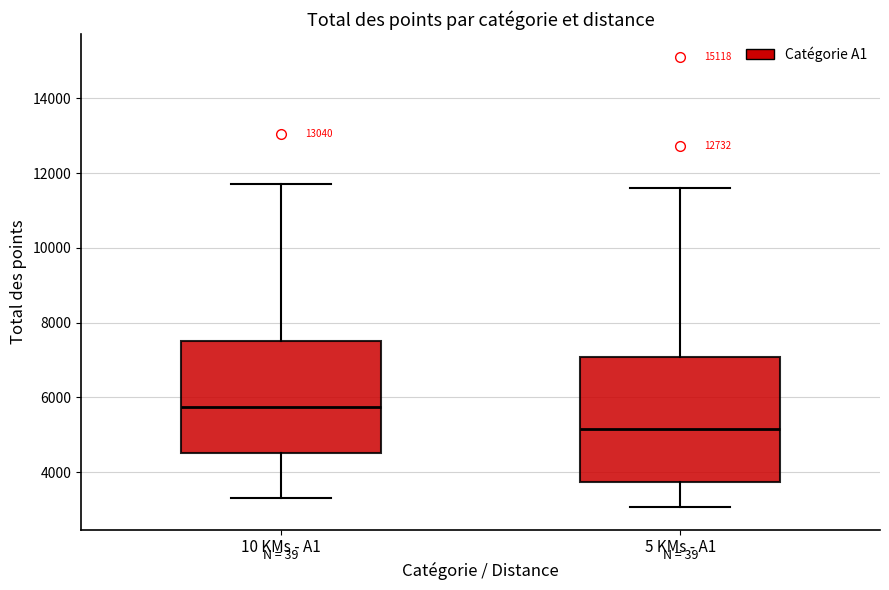

Where does the lower whisker of the box for 10 KMs - A1 end on the y-axis? The values are not printed on the chart, so give them approximately, as read against the axis.

3400